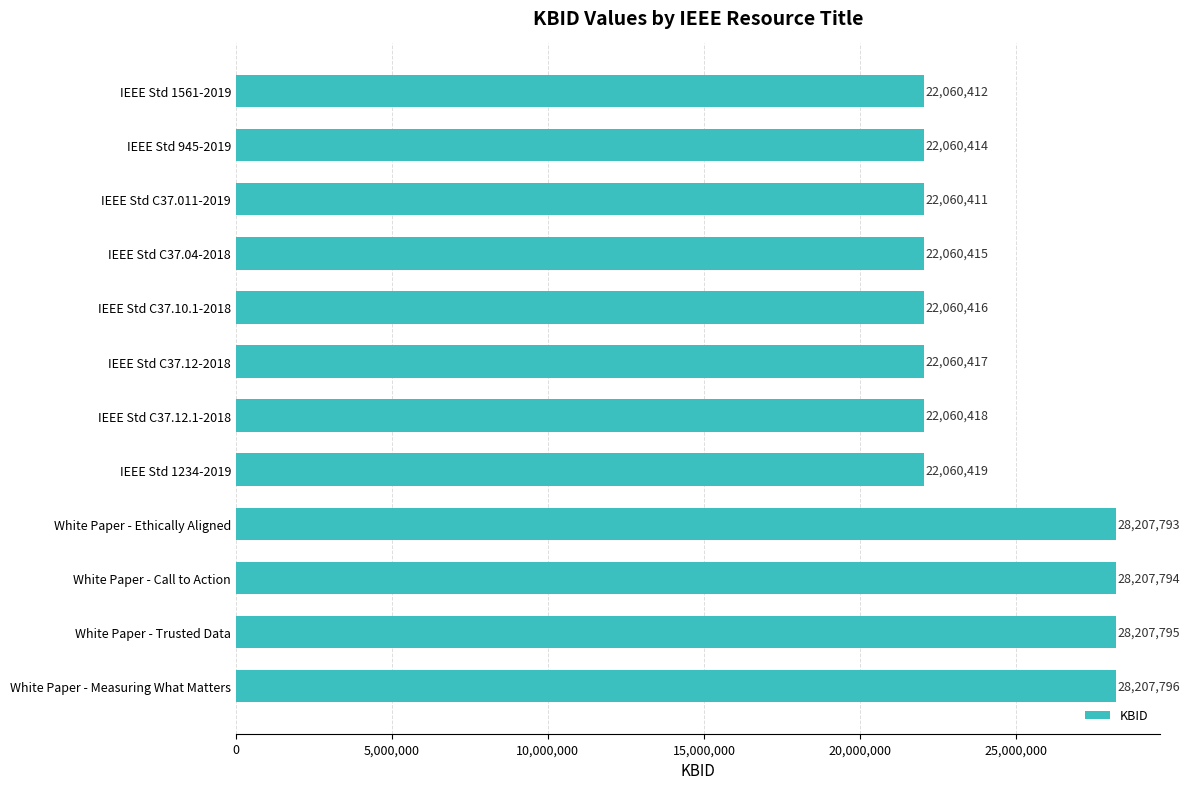

Between IEEE Std C37.04-2018 and IEEE Std 1234-2019, which is larger?

IEEE Std 1234-2019